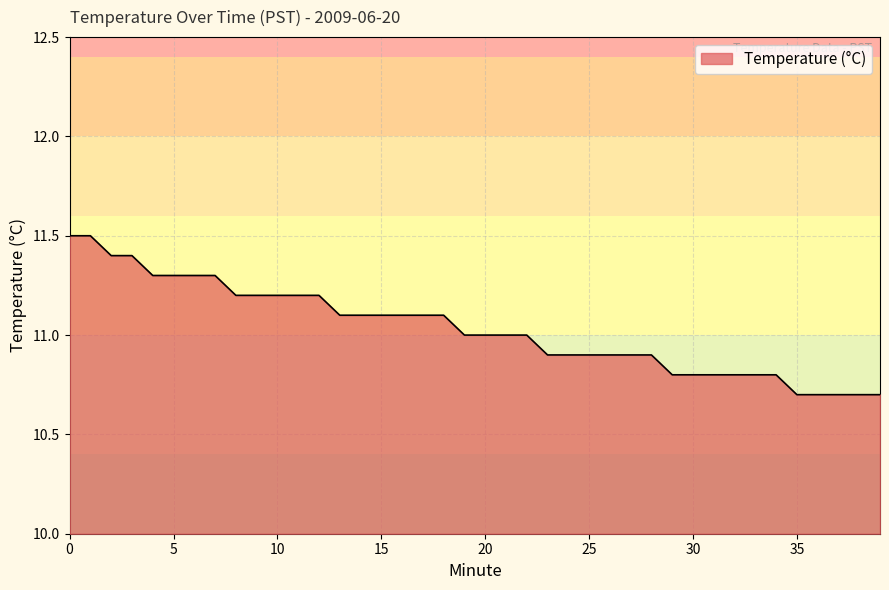

How many series are shown in this chart?

1